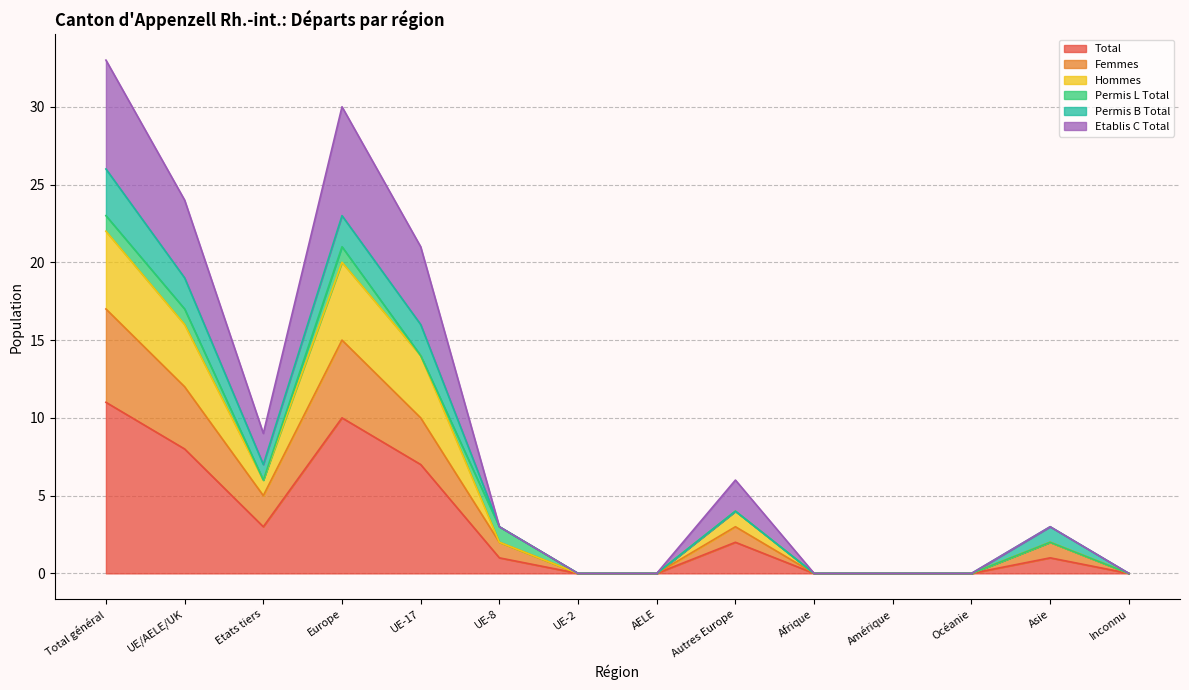

The value of Total at Total général is 11. True or false?

True